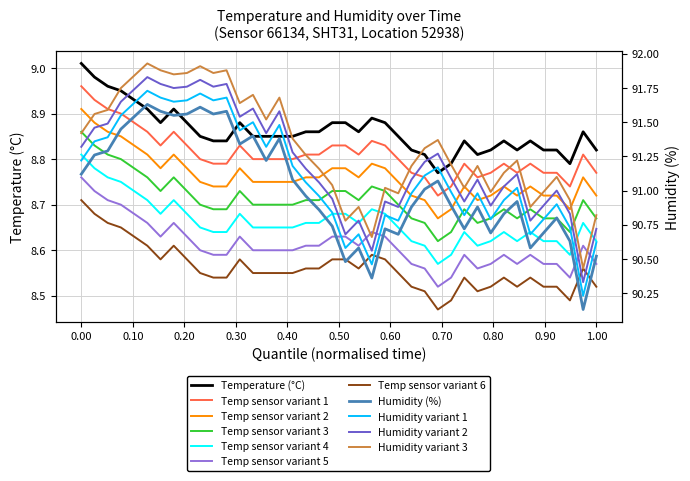

At which category does the chart reach its peak across all series?

00:13